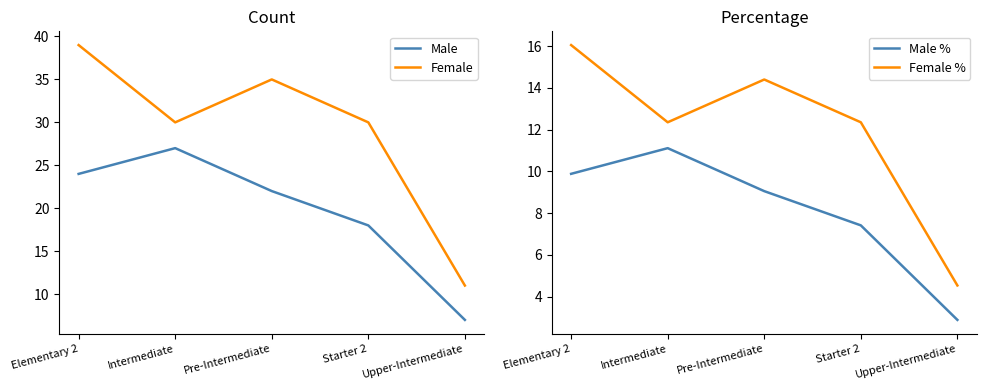

In Female %, how many points are higher than both neighbors (excluding endpoints)?

1